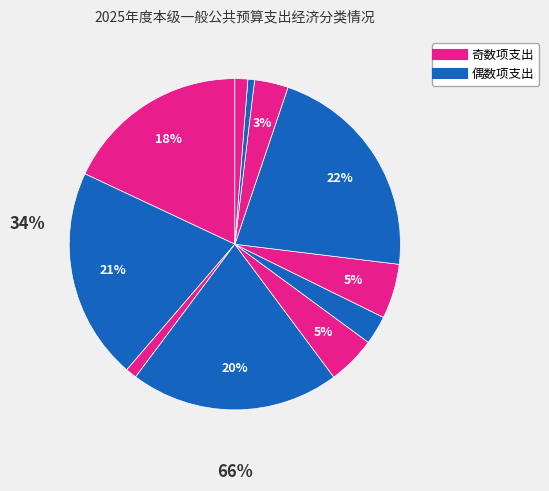

How many slices are in this pie chart?

11